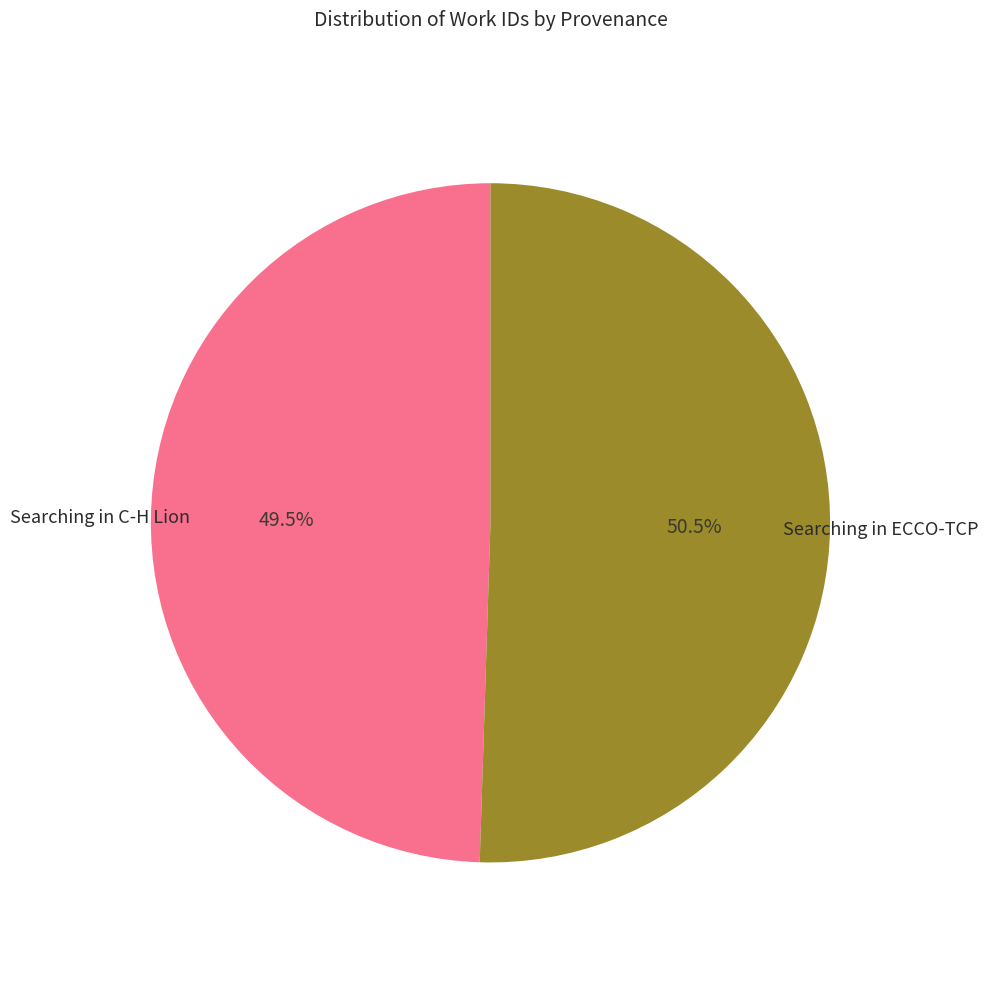

Does any single category account for the majority?

Yes